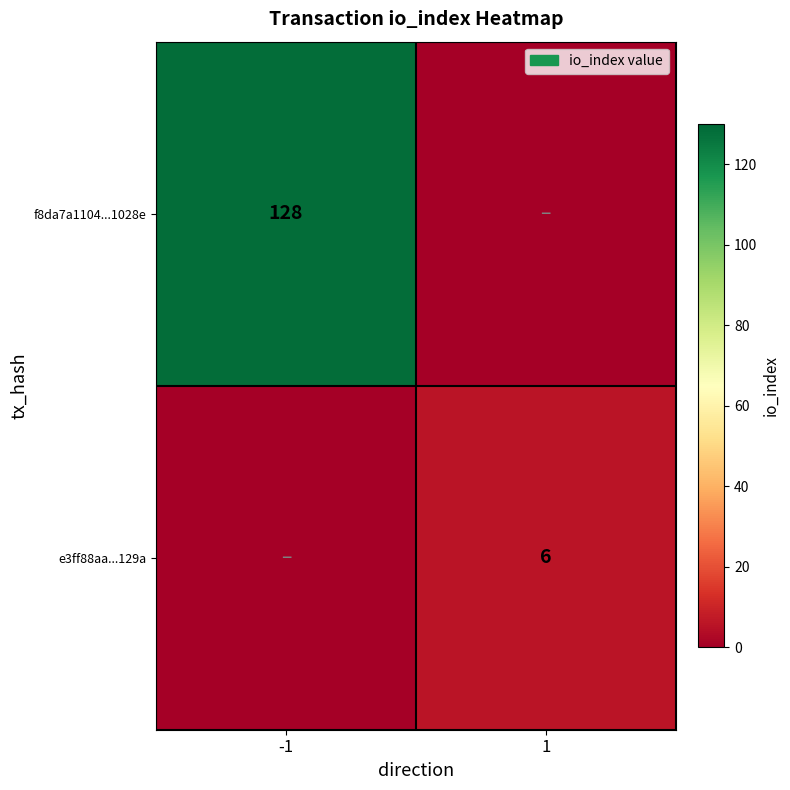

The value of e3ff88aa...129a at 1 is 6. True or false?

True